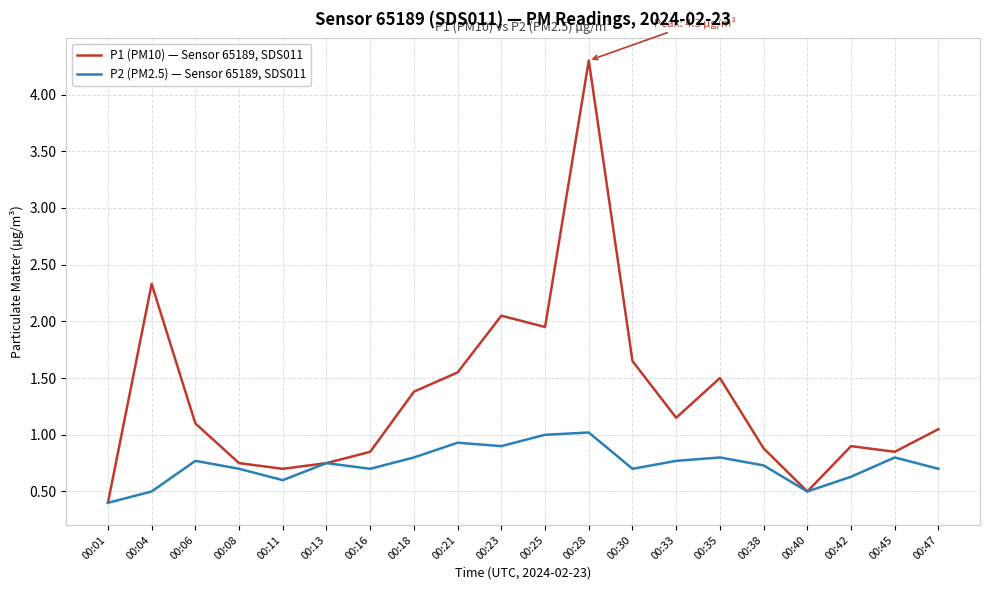

Is this an area chart (filled region under the line)?

No